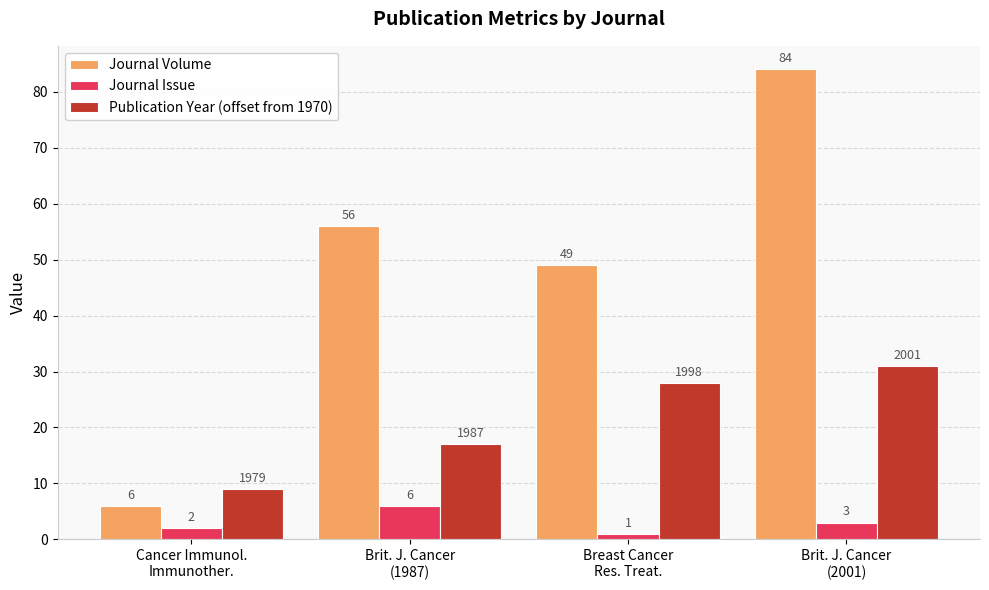

At how many categories does at least one series exceed 18?

3